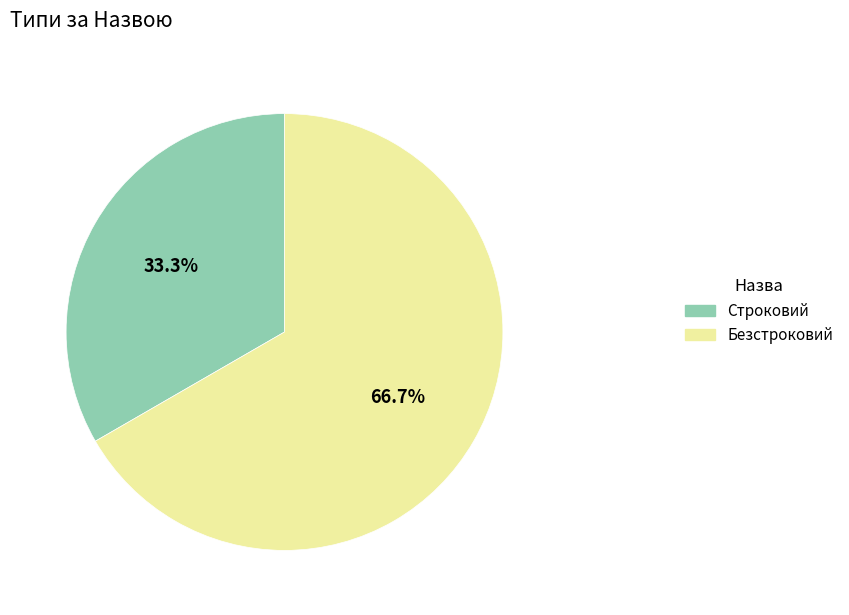

To the nearest percent, what is the difference between the largest and smallest slice percentages?

33%